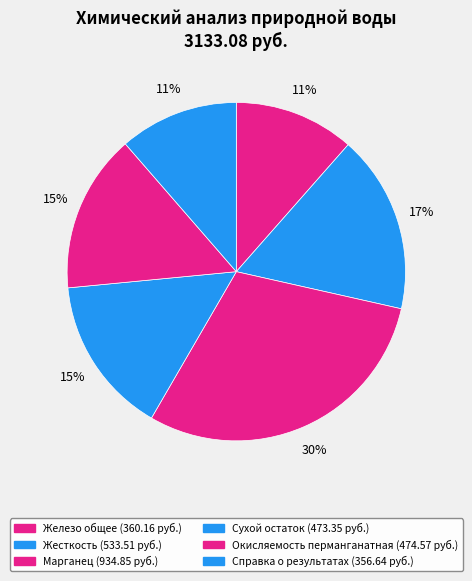

What is the smallest slice in the pie chart?

Справка о результатах